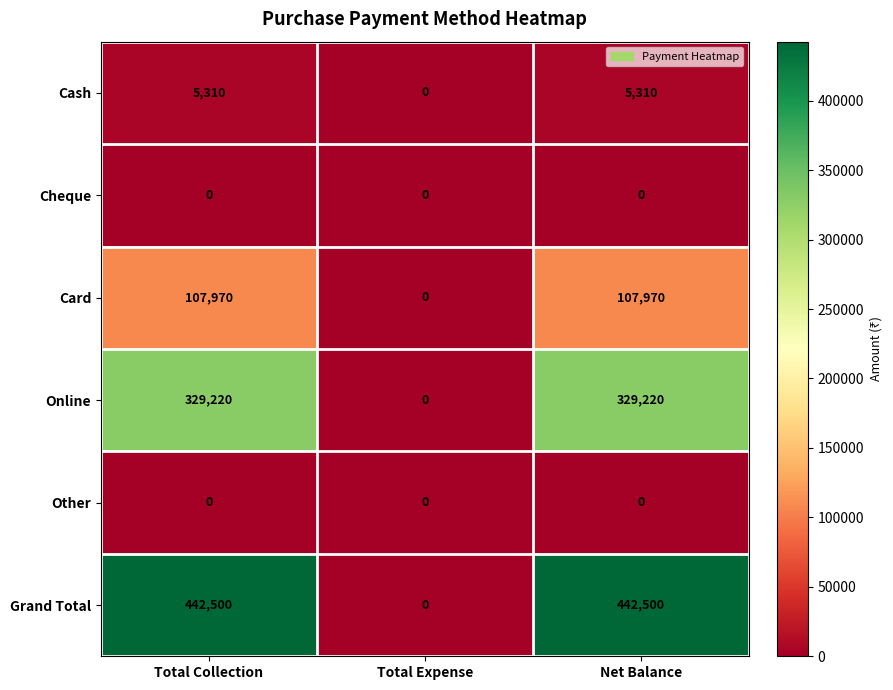

What is the difference between the Card values at Total Collection and Total Expense?

107970